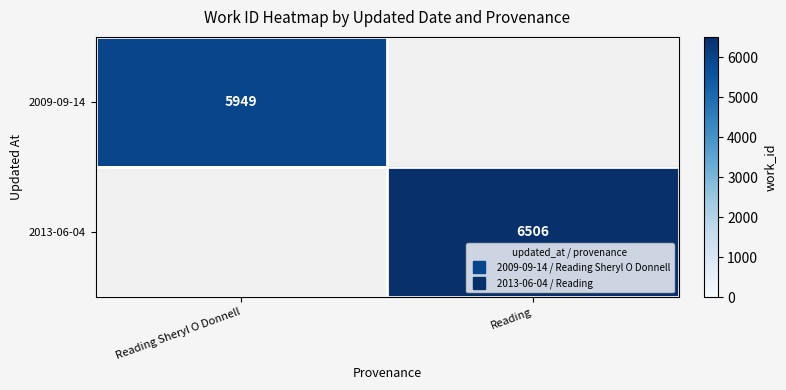

Rank the series by their maximum value, from lowest to highest.

2009-09-14, 2013-06-04